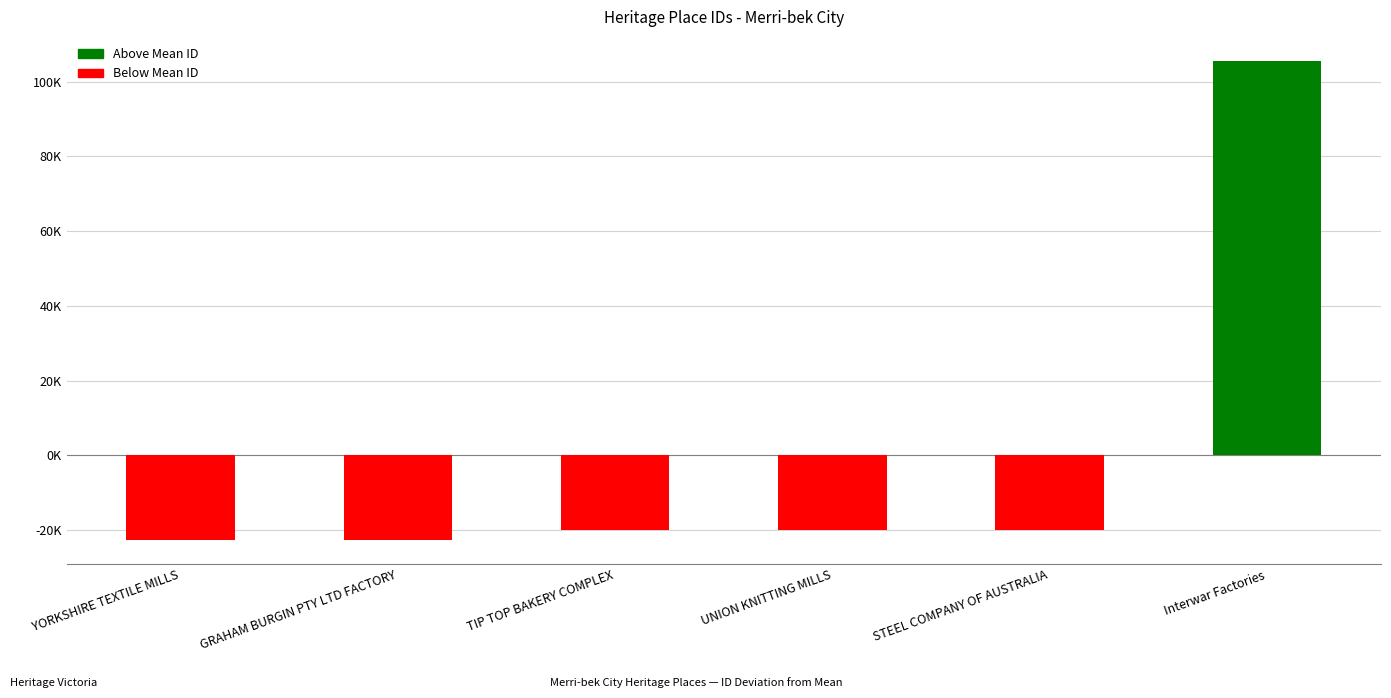

What is the approximate value at UNION KNITTING MILLS?

-20083.8